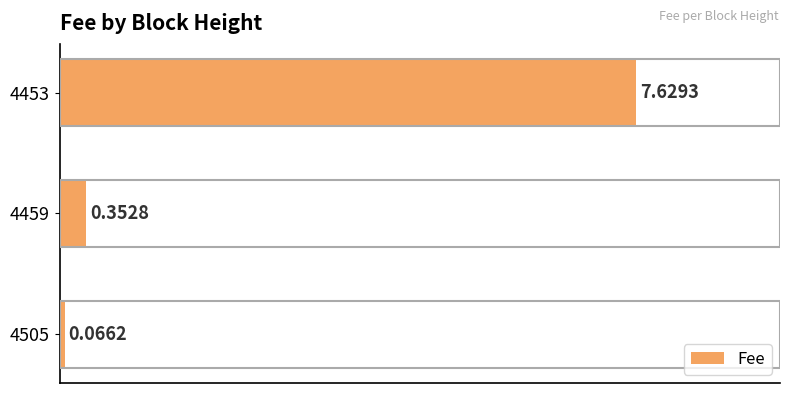

What is the difference between the second highest and minimum values?

0.3